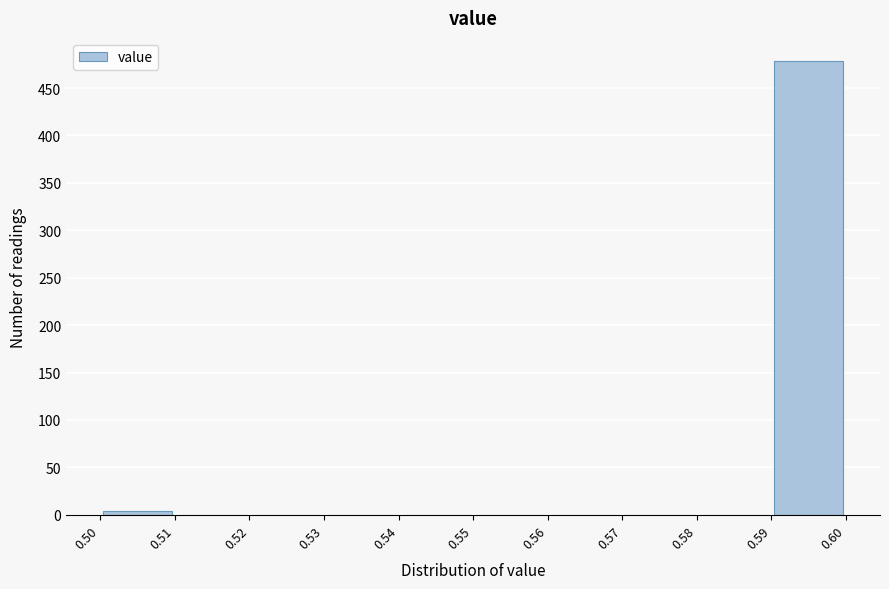

Reading left to right, transcribe this chart: for each bar, give the range it covers on the x-axis and its height. The values are not printed on the chart, so give them approximately, as read against the axis.

0.50 to 0.51: under 5
0.51 to 0.52: 0
0.52 to 0.53: 0
0.53 to 0.54: 0
0.54 to 0.55: 0
0.55 to 0.56: 0
0.56 to 0.57: 0
0.57 to 0.58: 0
0.58 to 0.59: 0
0.59 to 0.60: 480